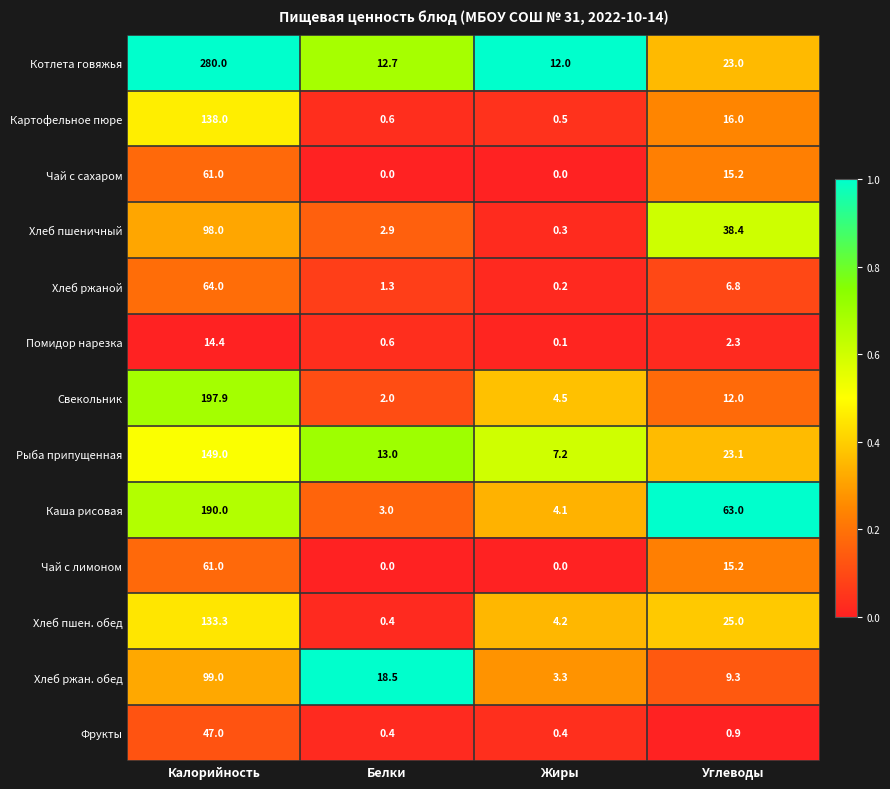

At which label does Рыба припущенная first exceed 23?

Калорийность